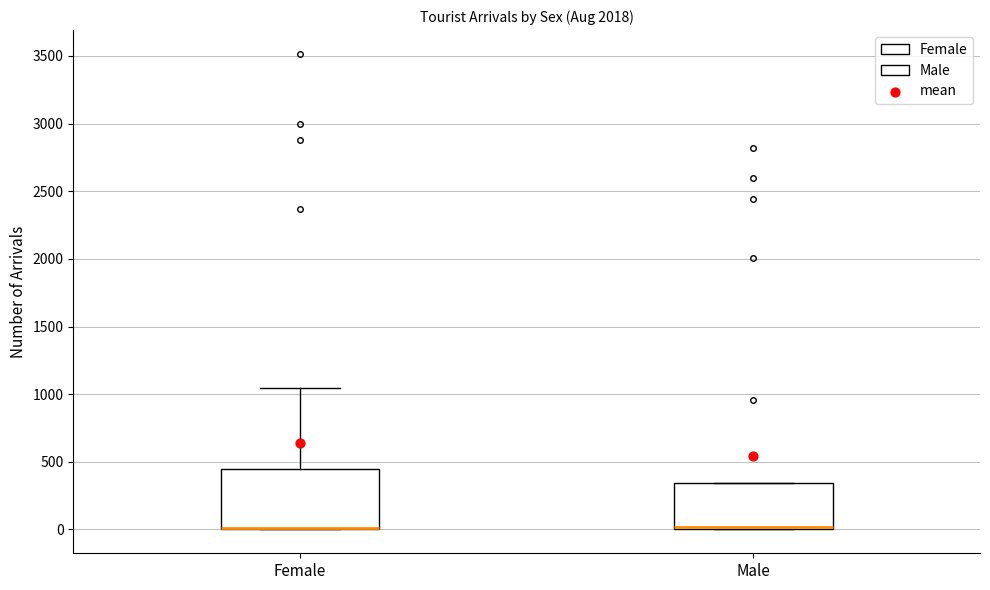

Where does the upper whisker of the box for Female end on the y-axis? The values are not printed on the chart, so give them approximately, as read against the axis.

1050